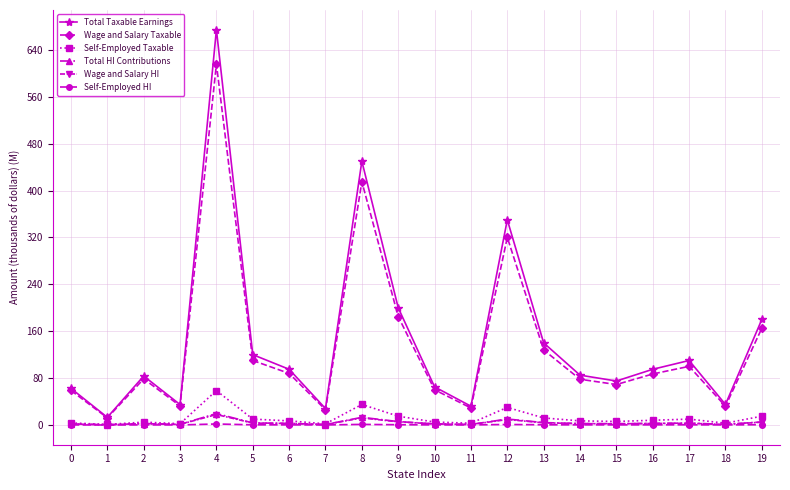

True or false: Total Taxable Earnings has more than 2 interior local peaks.

True